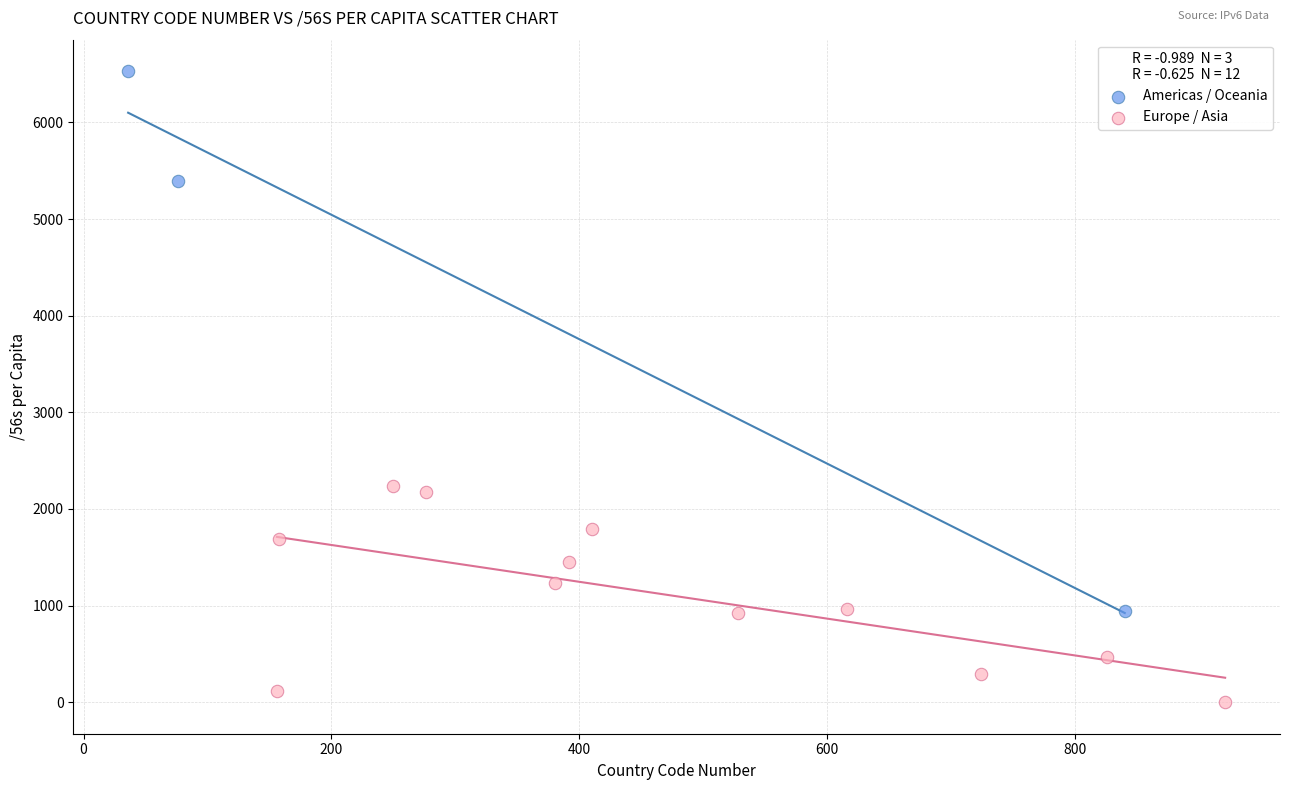

Which series reaches the maximum Y coordinate?

Americas / Oceania